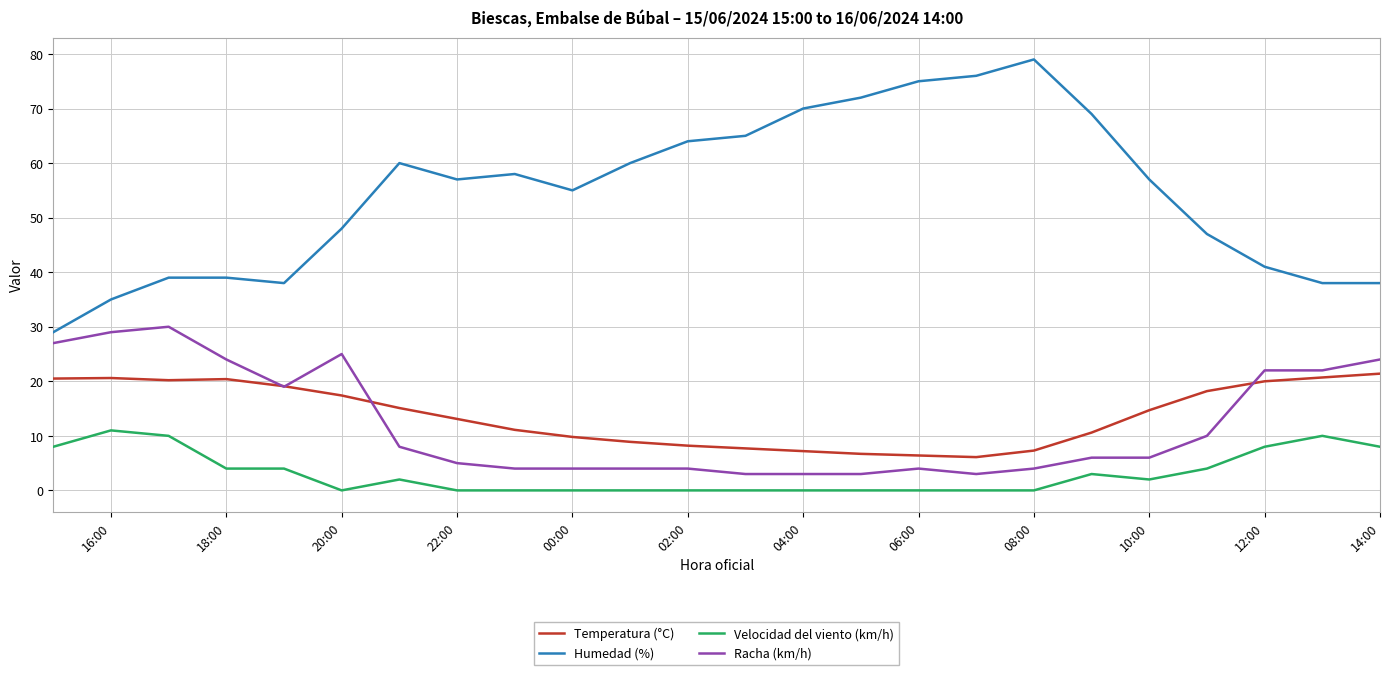

The value of Velocidad del viento (km/h) at 20:00 is 4.8. True or false?

False